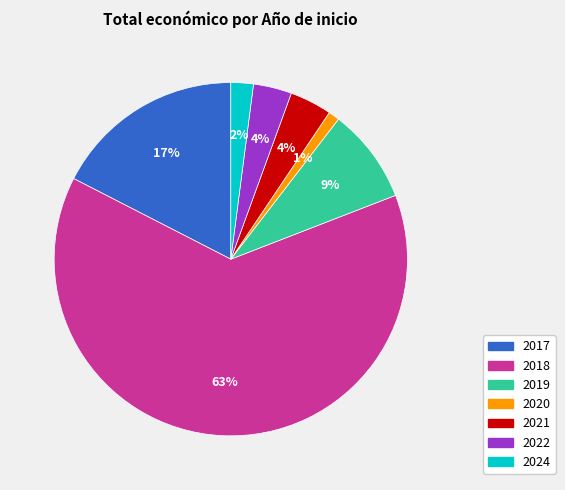

To the nearest percent, what is the average slice percentage?

14%